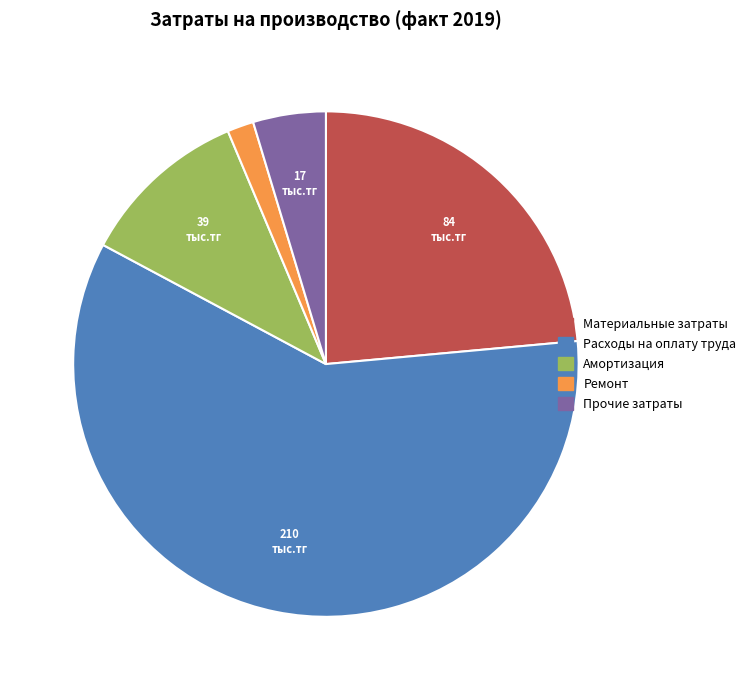

The Амортизация slice represents 5% of the pie. True or false?

False